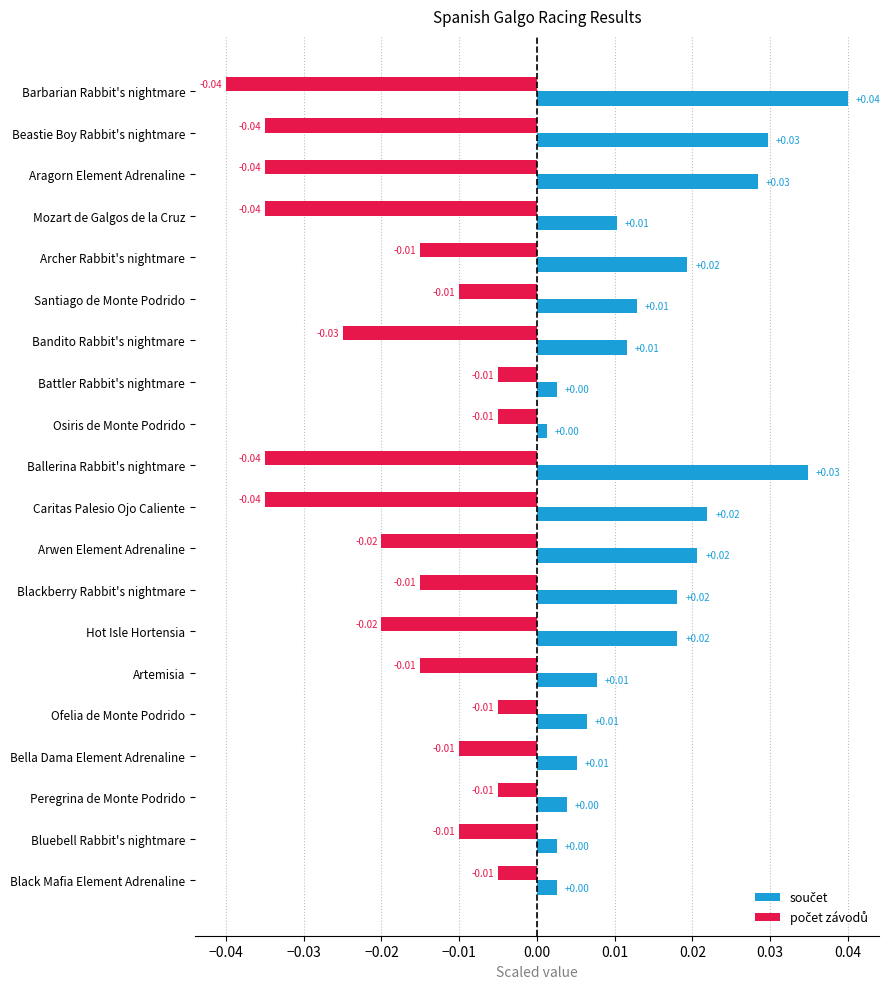

How many categories are shown in the chart?

20